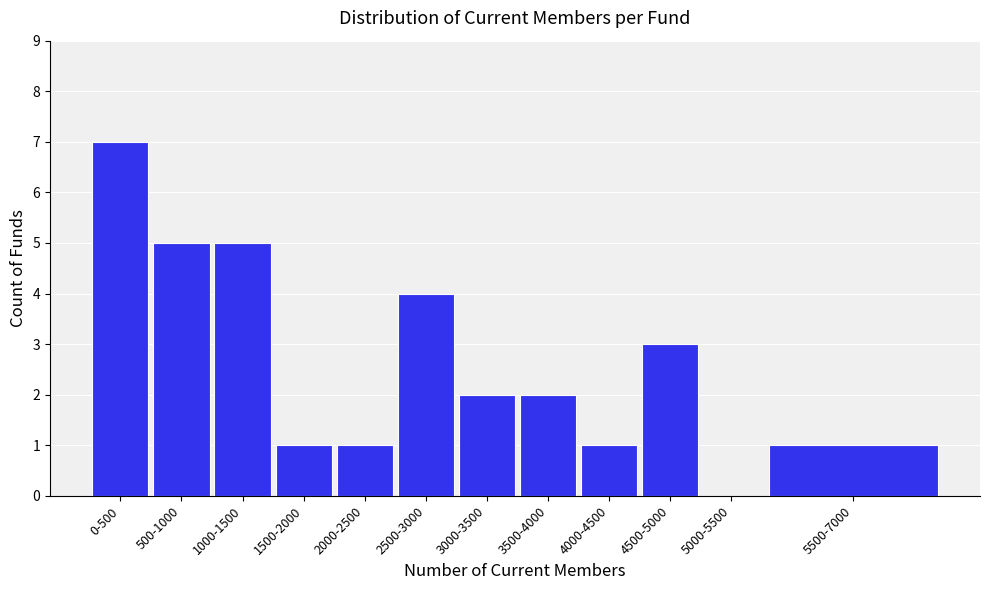

Reading left to right, what are all the values shown in this chart?

0-500=7	500-1000=5	1000-1500=5	1500-2000=1	2000-2500=1	2500-3000=4	3000-3500=2	3500-4000=2	4000-4500=1	4500-5000=3	5000-5500=0	5500-7000=1